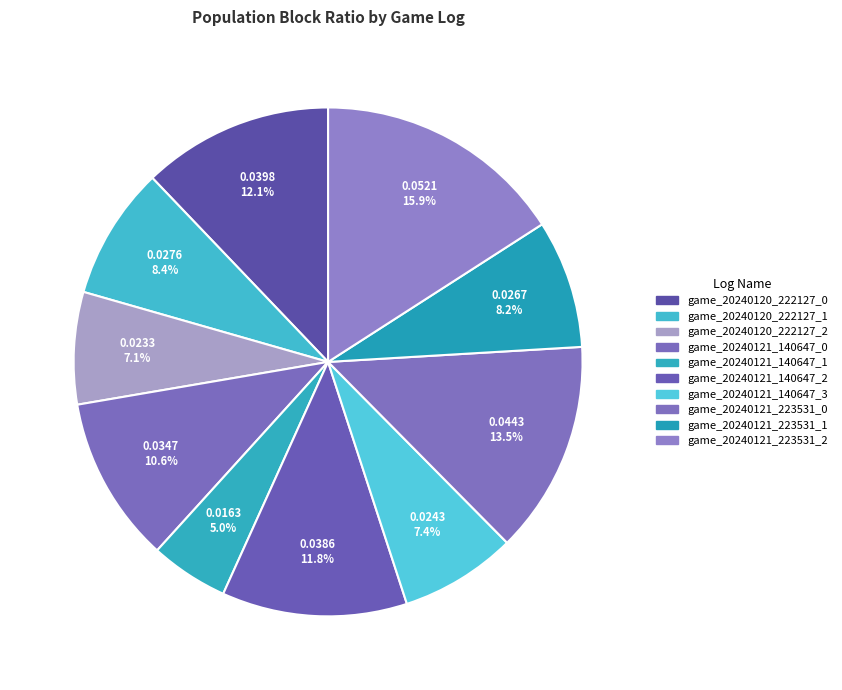

To the nearest percent, what portion does game_20240121_140647_1 represent?

5%